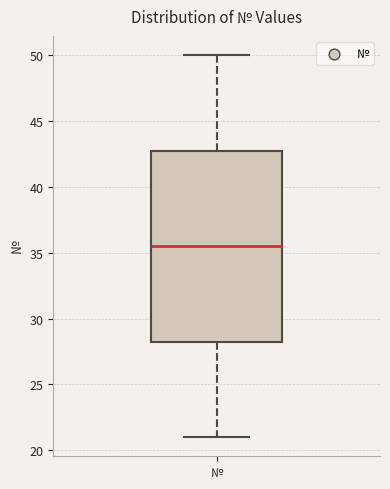

Transcribe this box plot: give where the median line is, the range the box spans, and where the two whiskers end, as read against the y-axis. The values are not printed on the chart, so give them approximately, as read against the axis.

median 35.5, box 28.5 to 43.0, whiskers 21.0 to 50.0